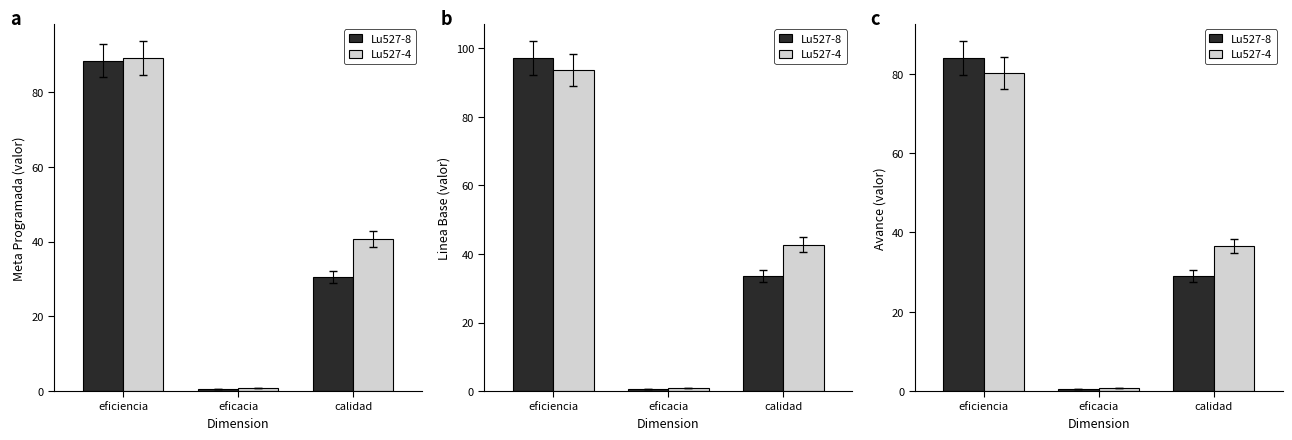

Is the value of Lu527-8 at eficiencia greater than the value of Lu527-4 at calidad?

Yes